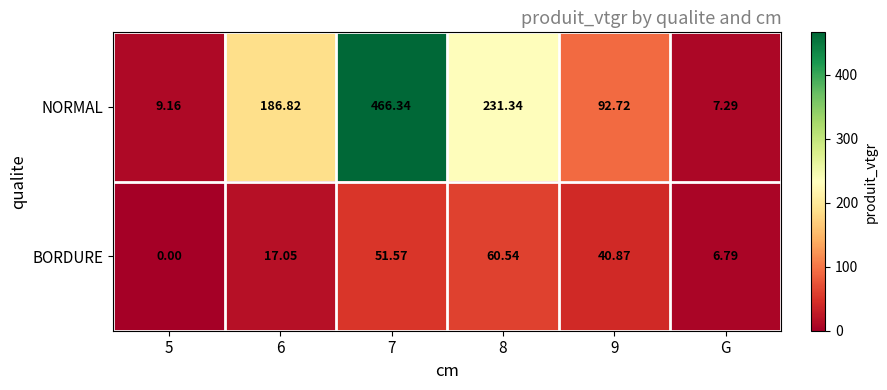

Which category has the lowest value in the NORMAL series?

G